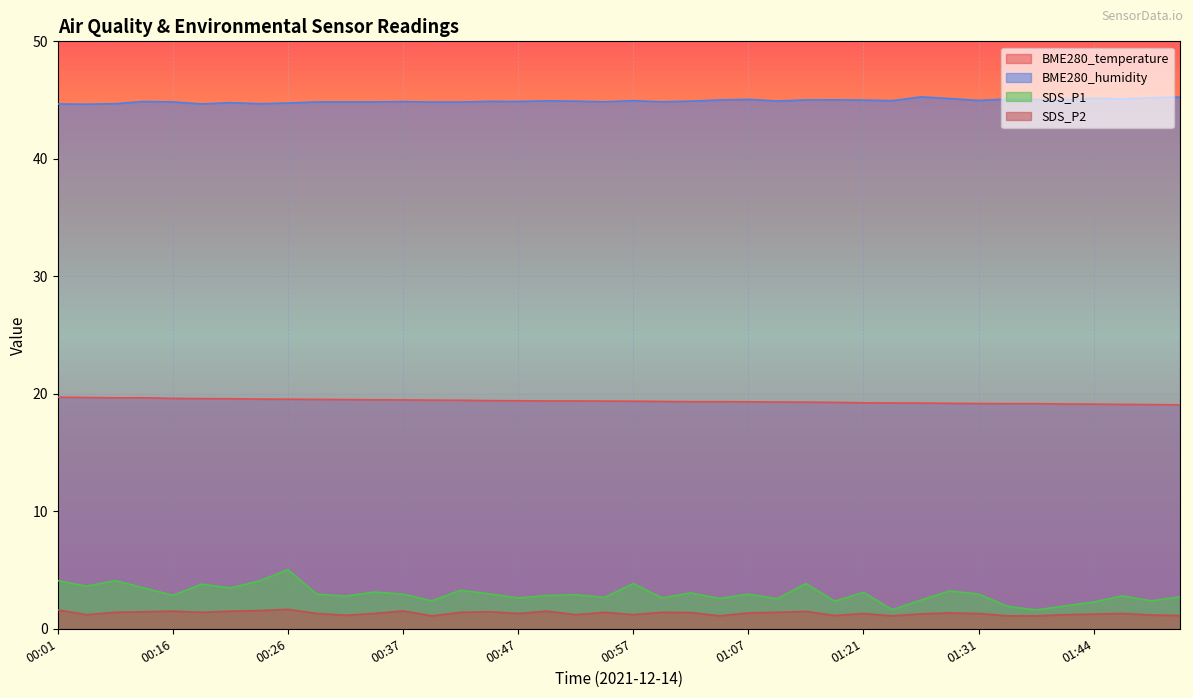

True or false: SDS_P1 and BME280_humidity intersect in this chart.

False